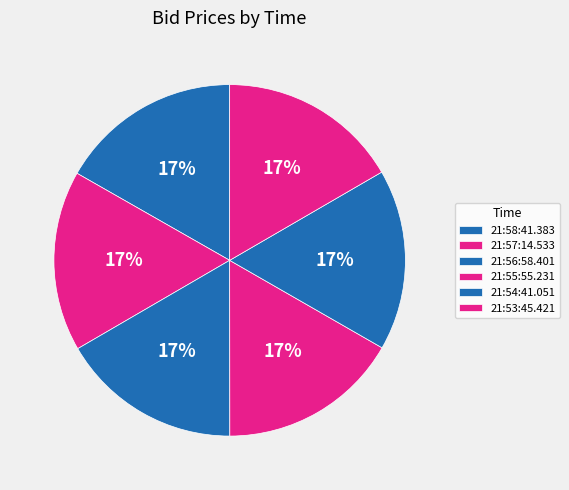

Which slice is the smallest?

21:57:14.533